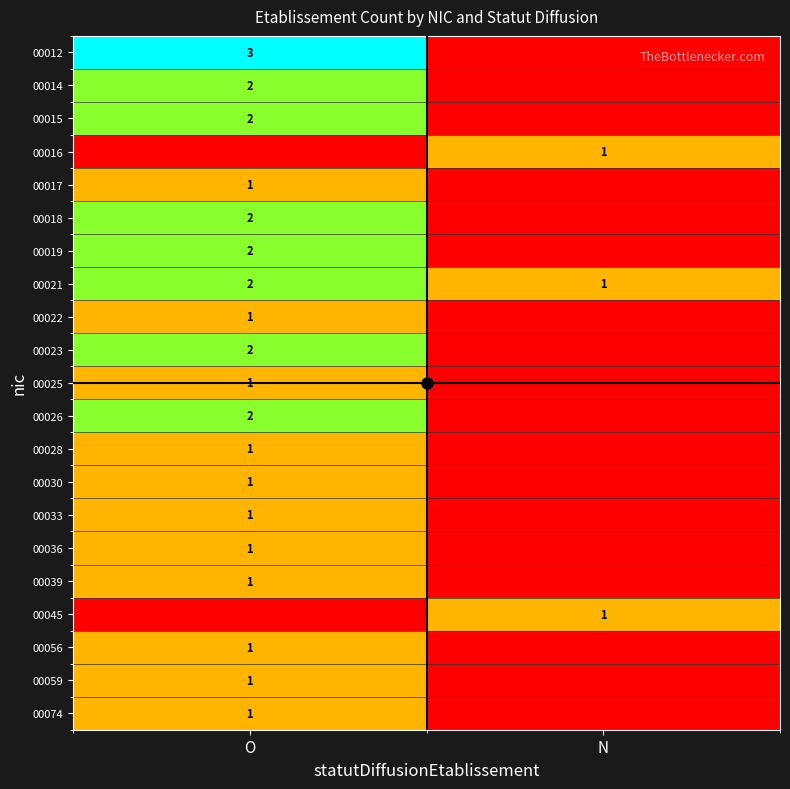

The 00030 series shows 0 at O. True or false?

False